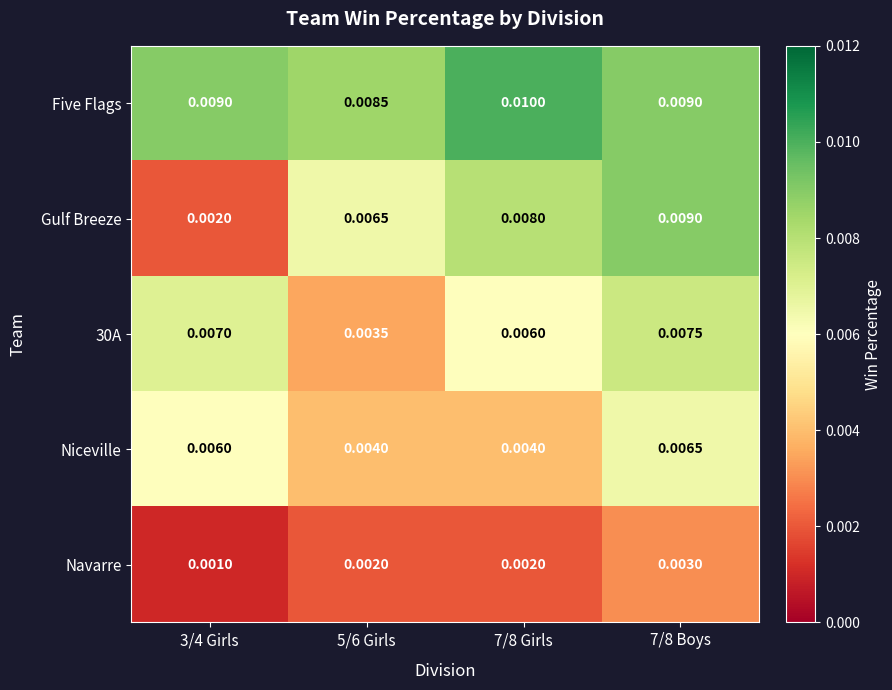

Which series has the largest range (max minus min)?

Gulf Breeze